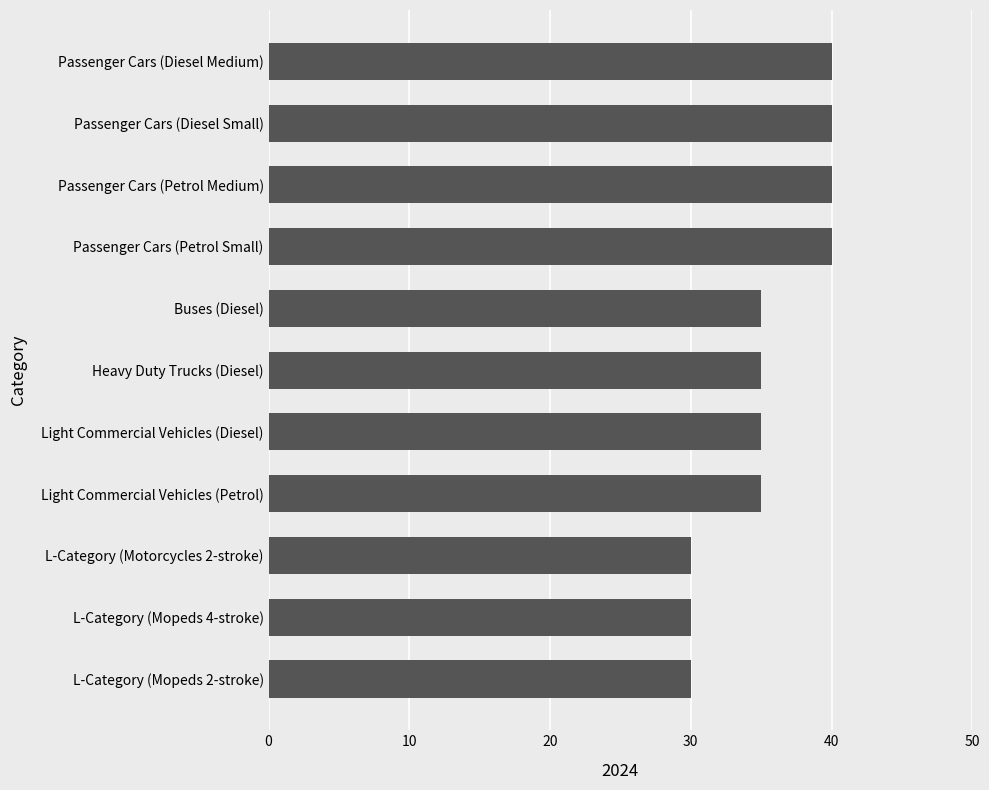

Which has a higher value, Heavy Duty Trucks (Diesel) or L-Category (Motorcycles 2-stroke)?

Heavy Duty Trucks (Diesel)